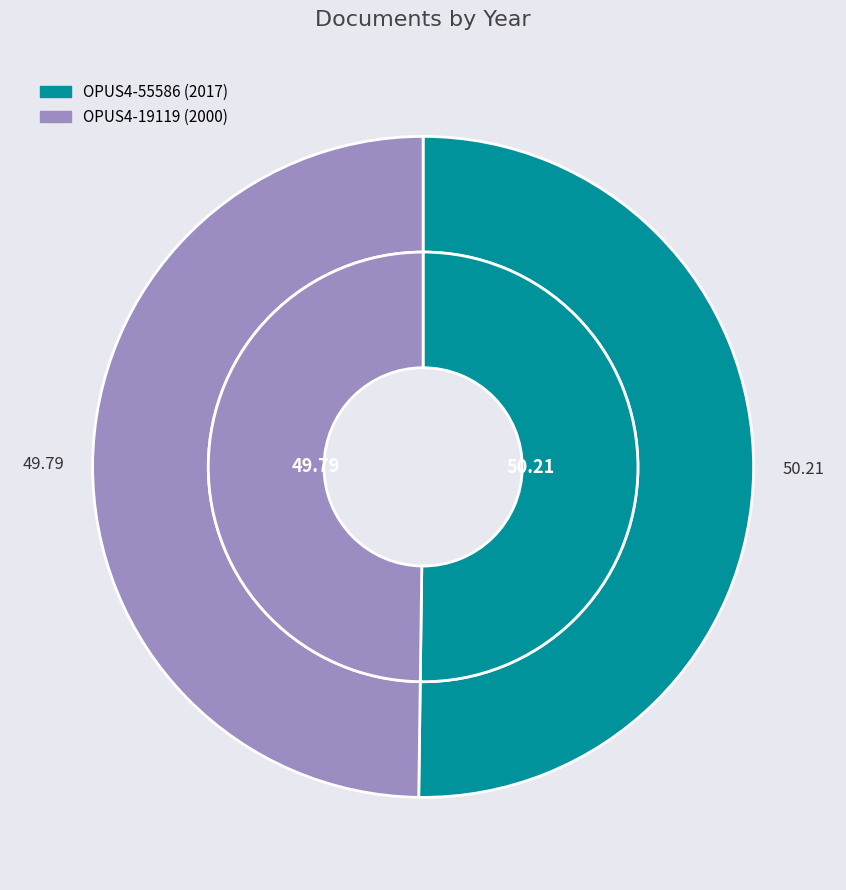

Rank the categories by value from highest to lowest.

OPUS4-55586, OPUS4-19119